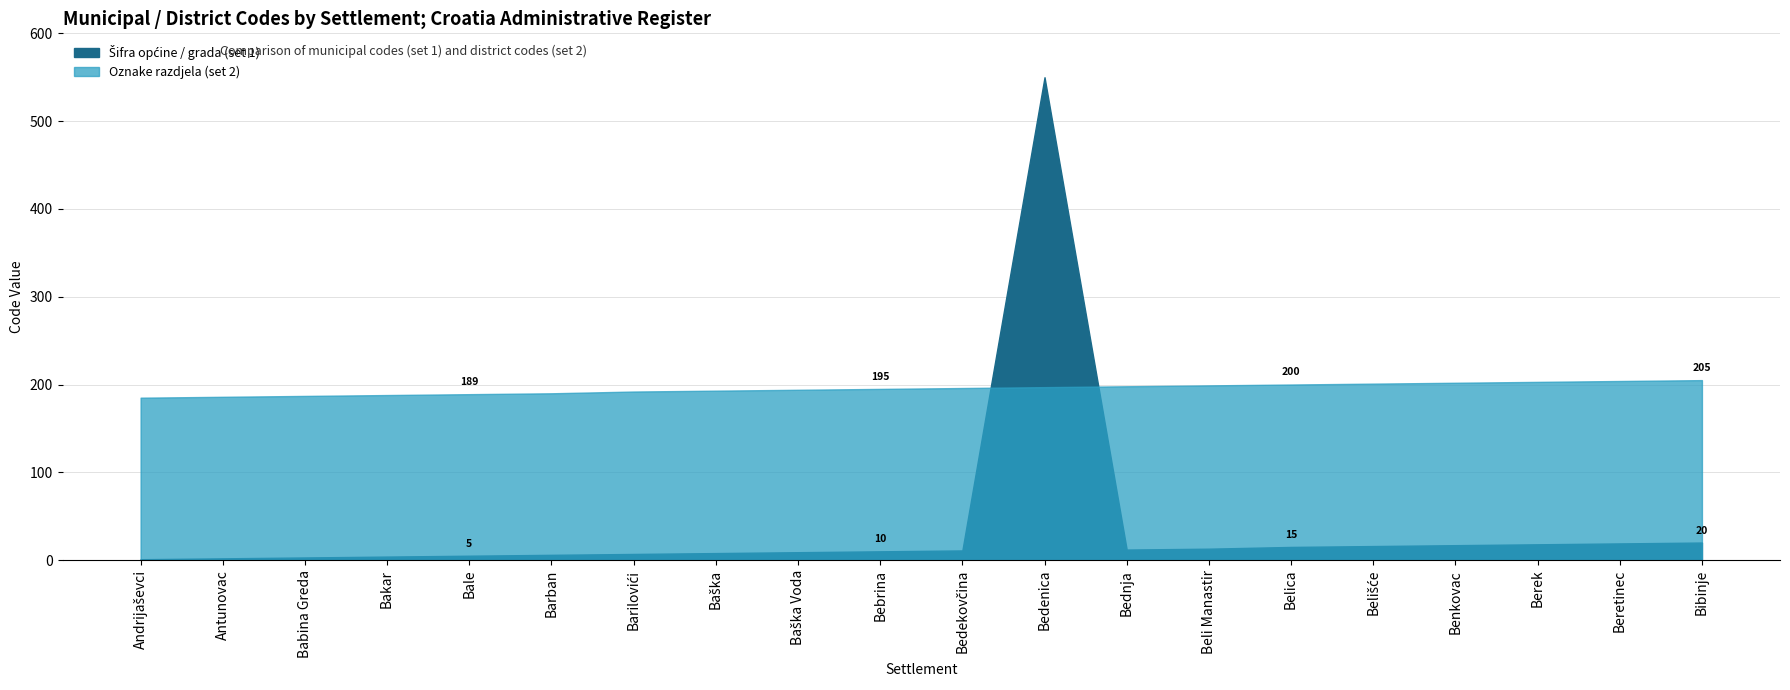

Where is Oznake razdjela (set 2) nearest to the value 195?

Bebrina